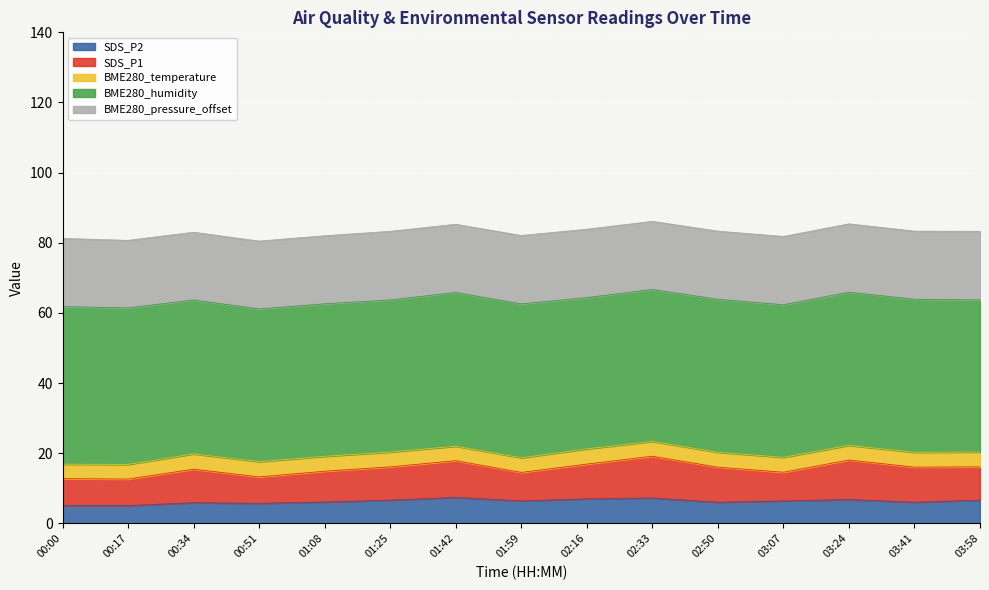

True or false: BME280_temperature and SDS_P2 cross at least once.

False